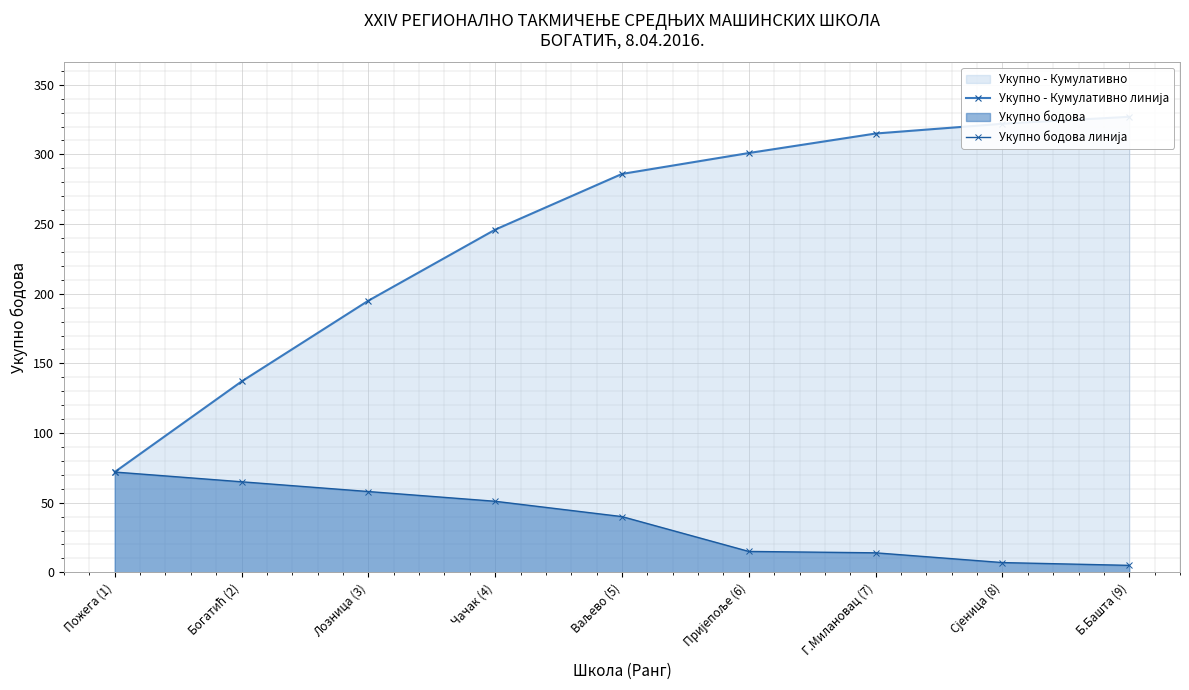

Which series has the largest range (max minus min)?

Укупно - Кумулативно линија